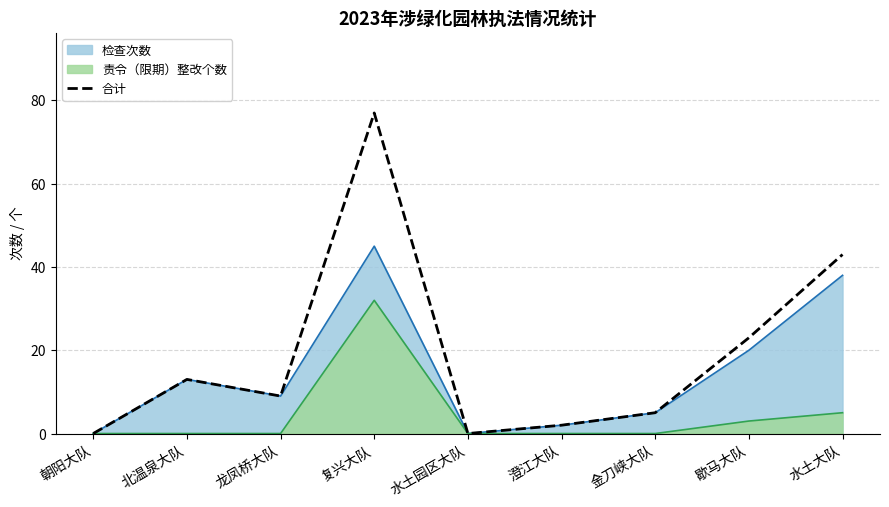

What position from the left is 龙凤桥大队?

3